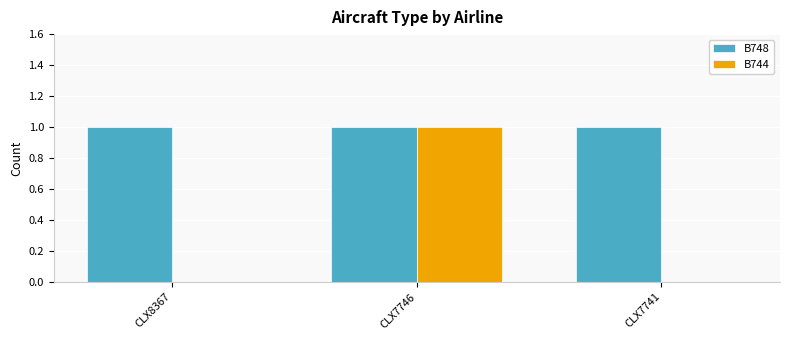

Are the bars horizontal?

No